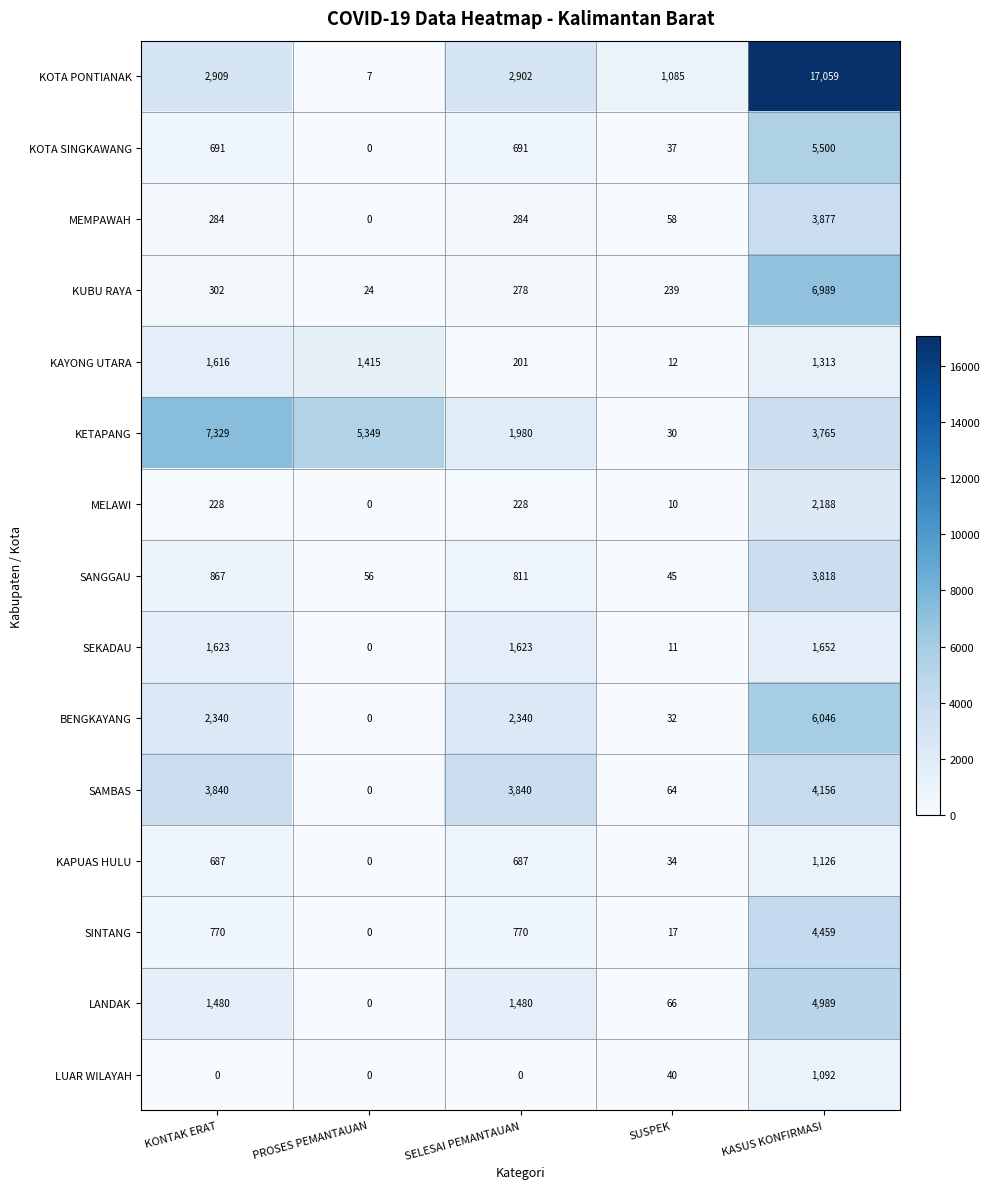

Count the number of data series in this chart.

15